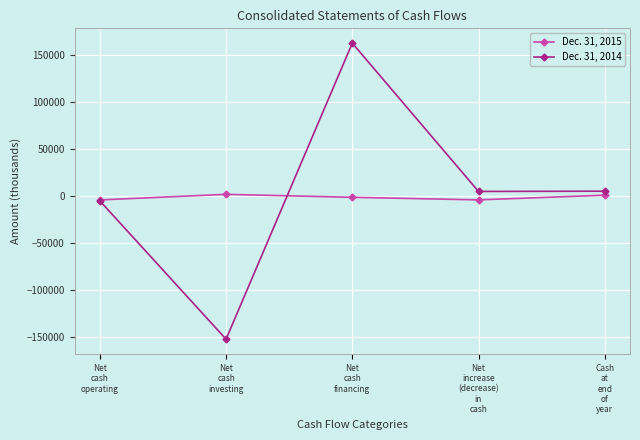

What value does the Dec. 31, 2015 series have at Net
cash
investing, to the nearest 100?

1600